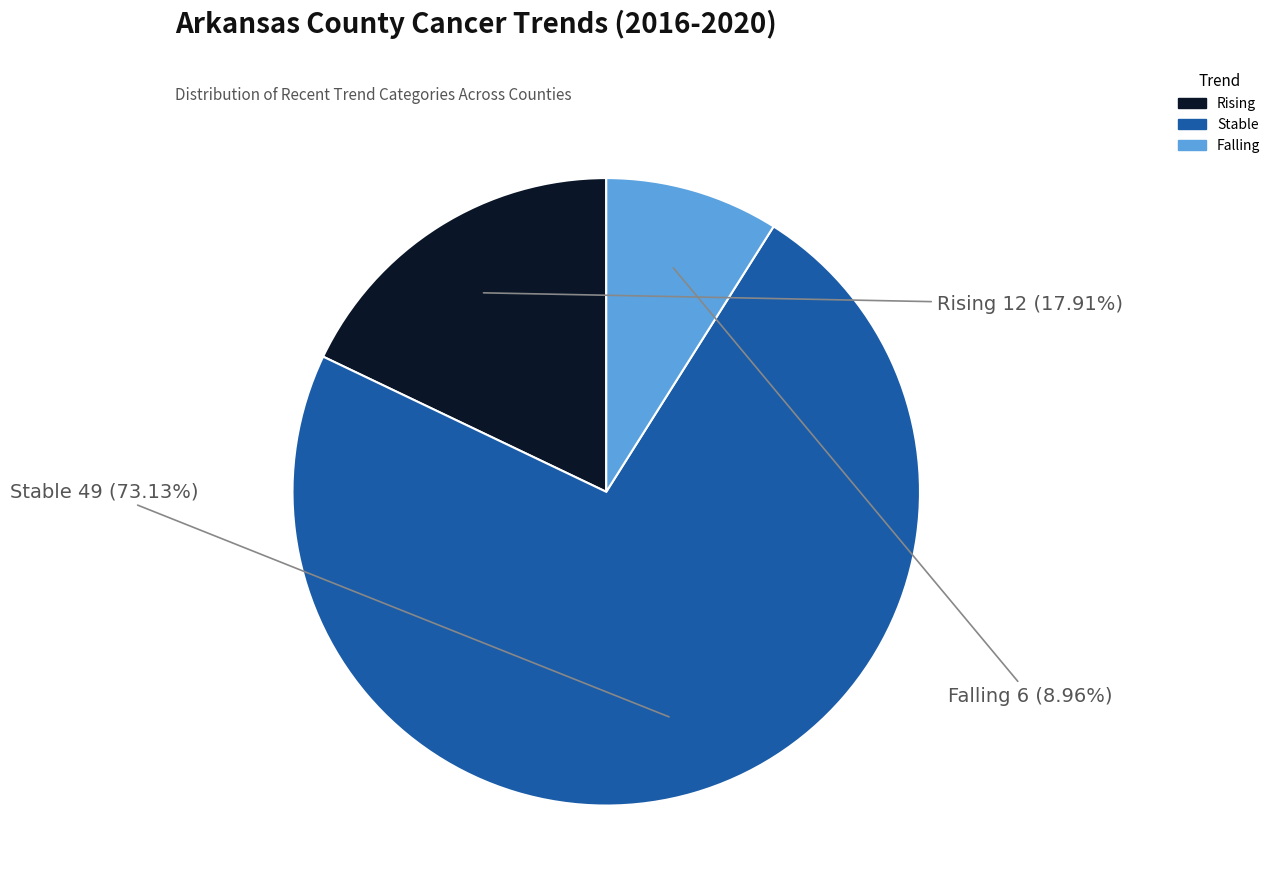

Is there a majority slice in this chart?

Yes